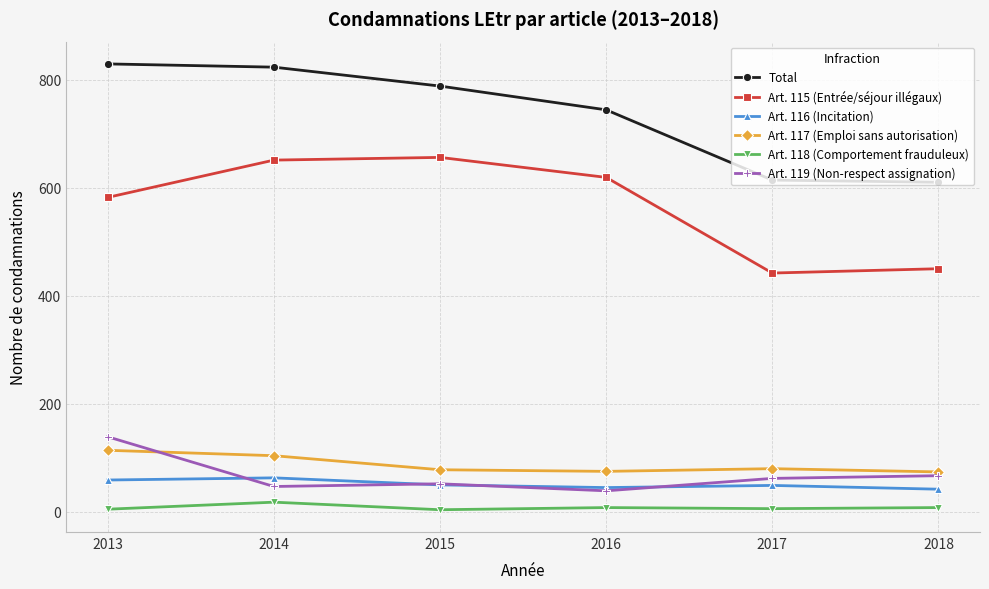

At which label does Art. 118 (Comportement frauduleux) reach its peak?

2014